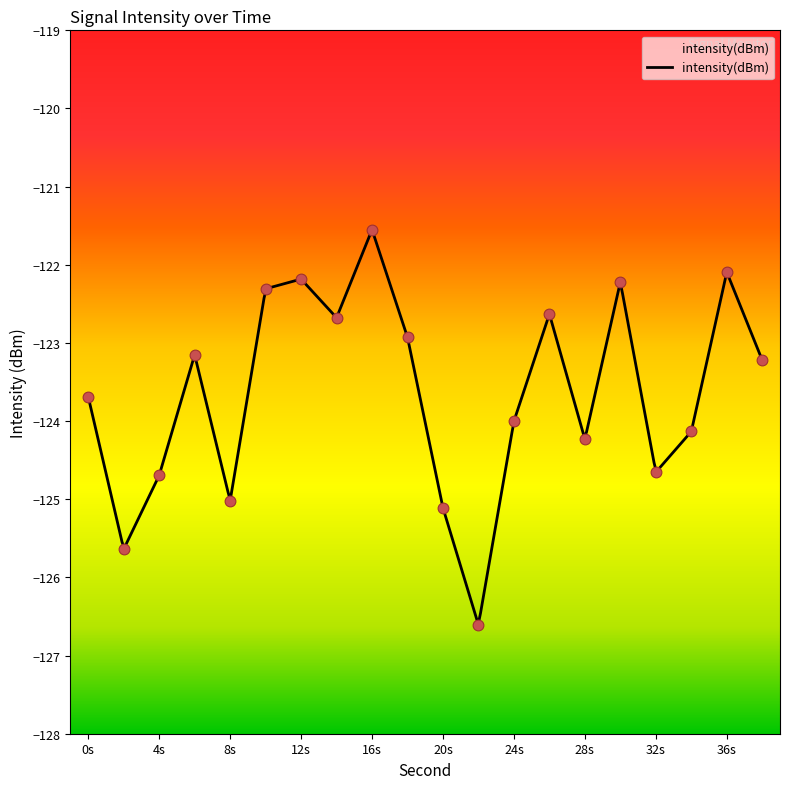

What is the highest value of the intensity(dBm) series?

-121.6